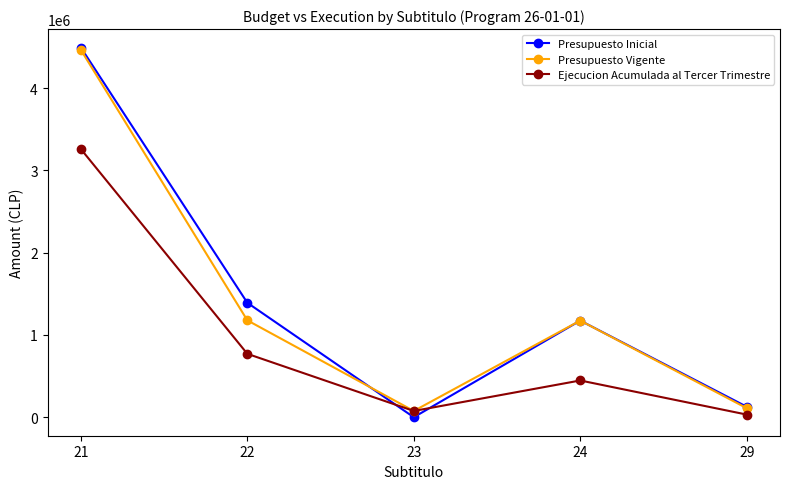

What are all the series names shown in the legend?

Presupuesto Inicial, Presupuesto Vigente, Ejecucion Acumulada al Tercer Trimestre